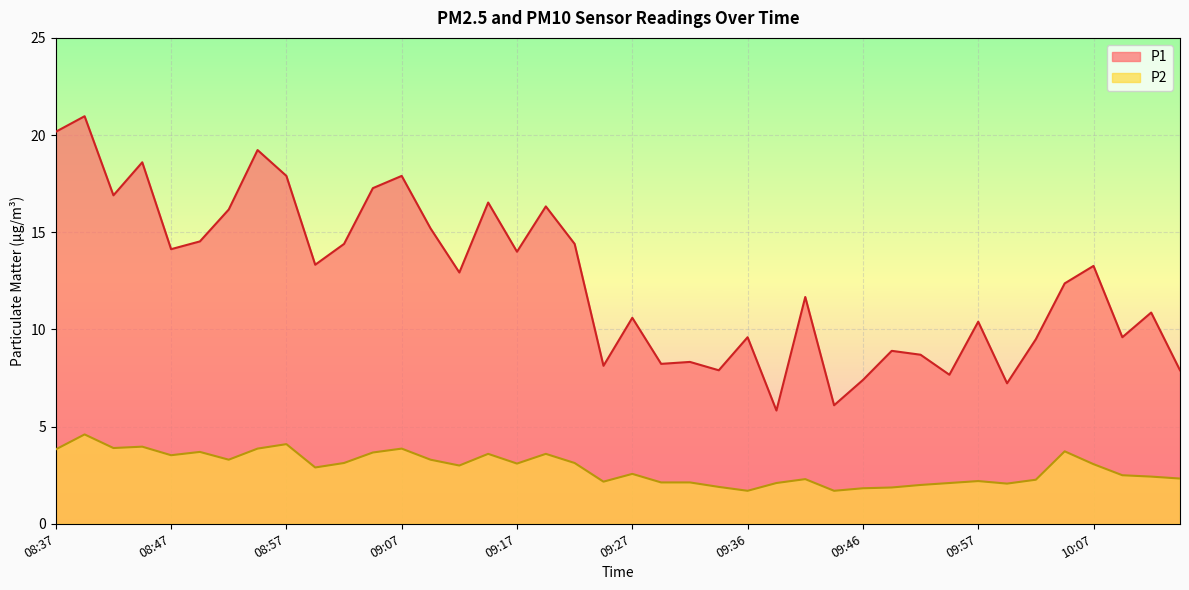

What value does the P2 series have at 09:12?

3.0